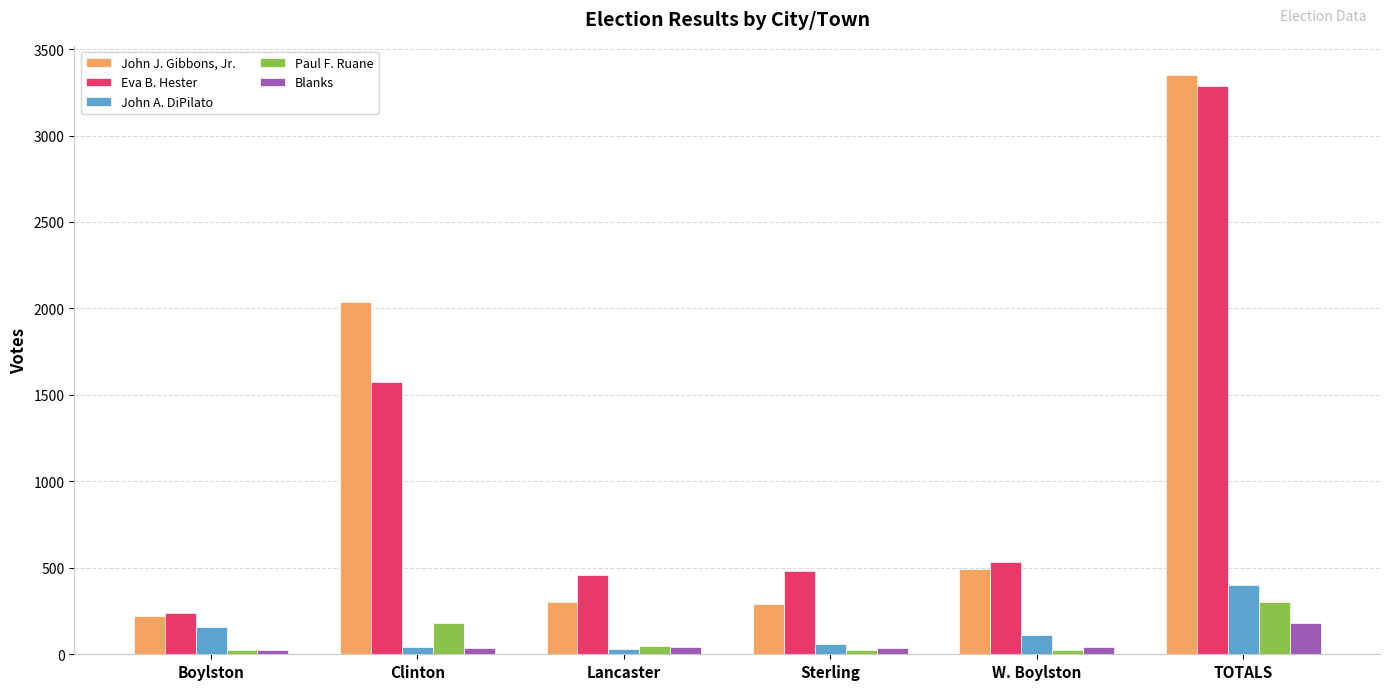

What are all the series names shown in the legend?

John J. Gibbons, Jr., Eva B. Hester, John A. DiPilato, Paul F. Ruane, Blanks